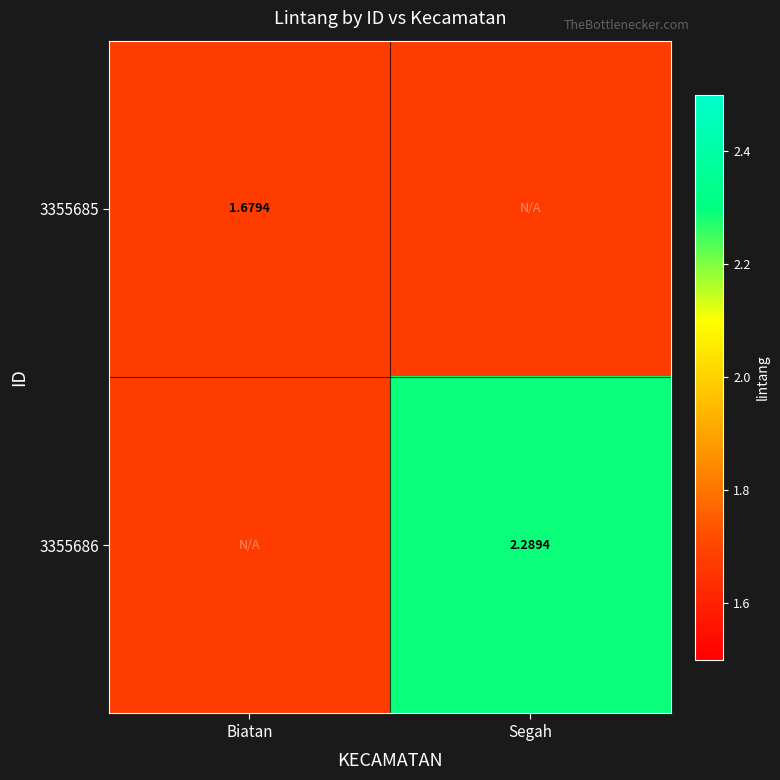

Is the value of 3355686 at Segah greater than the value of 3355685 at Biatan?

Yes